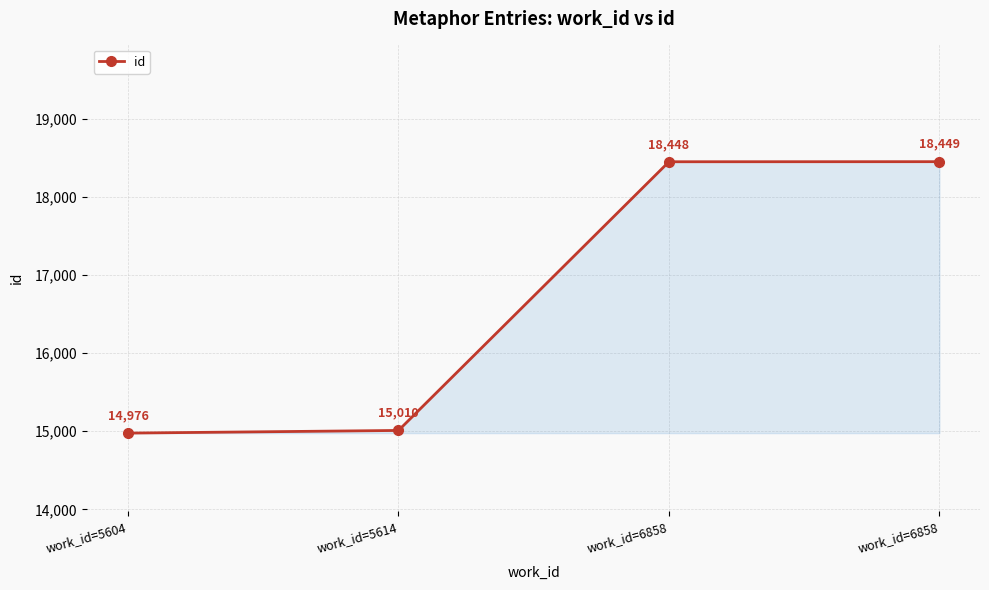

The chart shows a value of 15010 at work_id=5614. True or false?

True